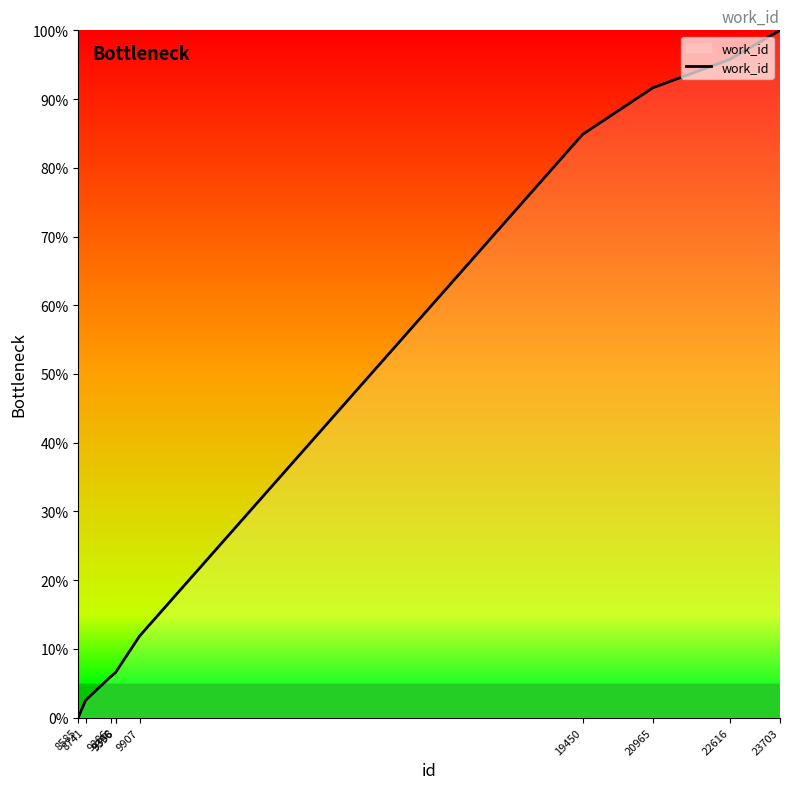

What is the difference between the maximum and minimum values?

100.0